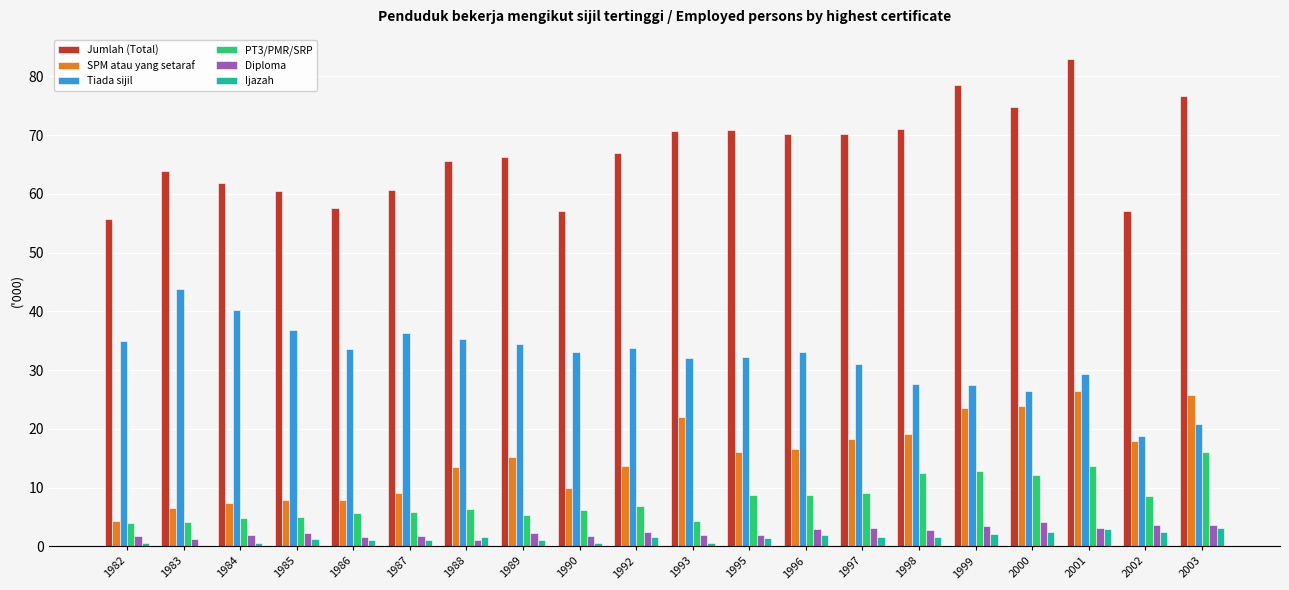

Which series has the largest total across all categories?

Jumlah (Total)